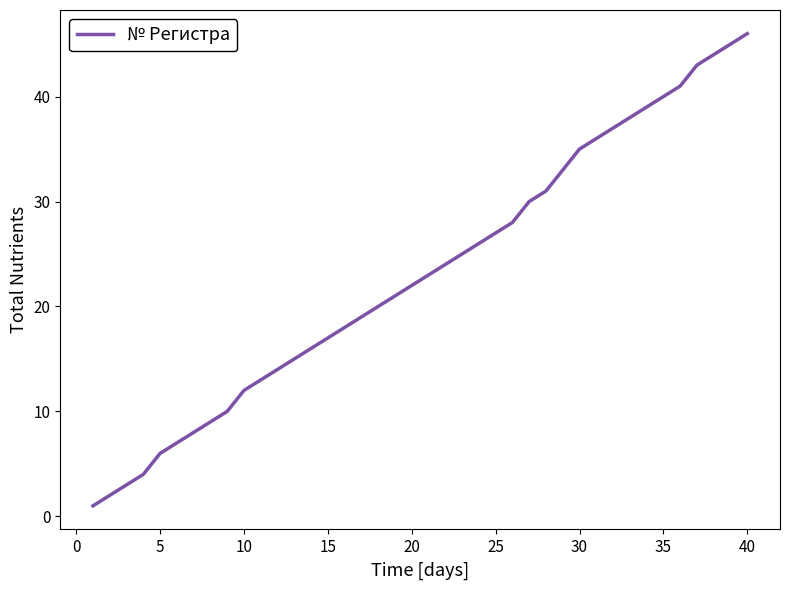

What is the greatest value displayed?

46